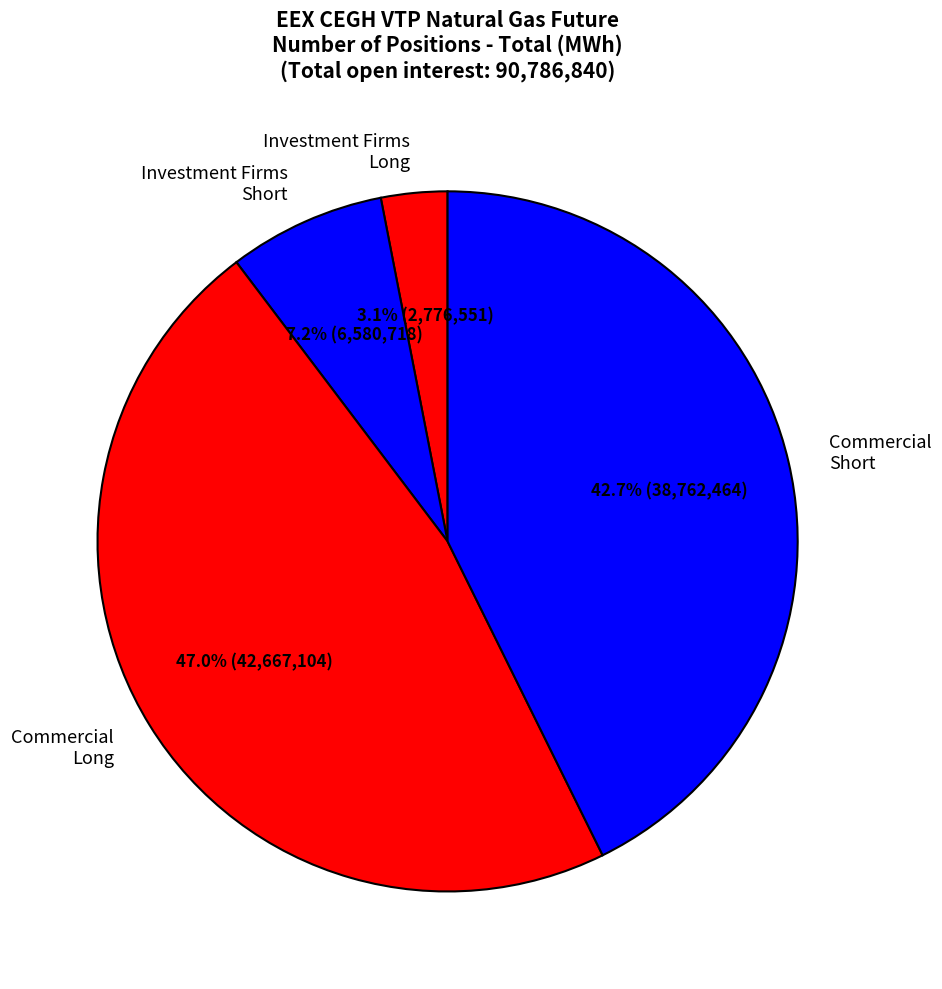

What percentage do Investment Firms Long and Commercial Long together represent?

50.1%